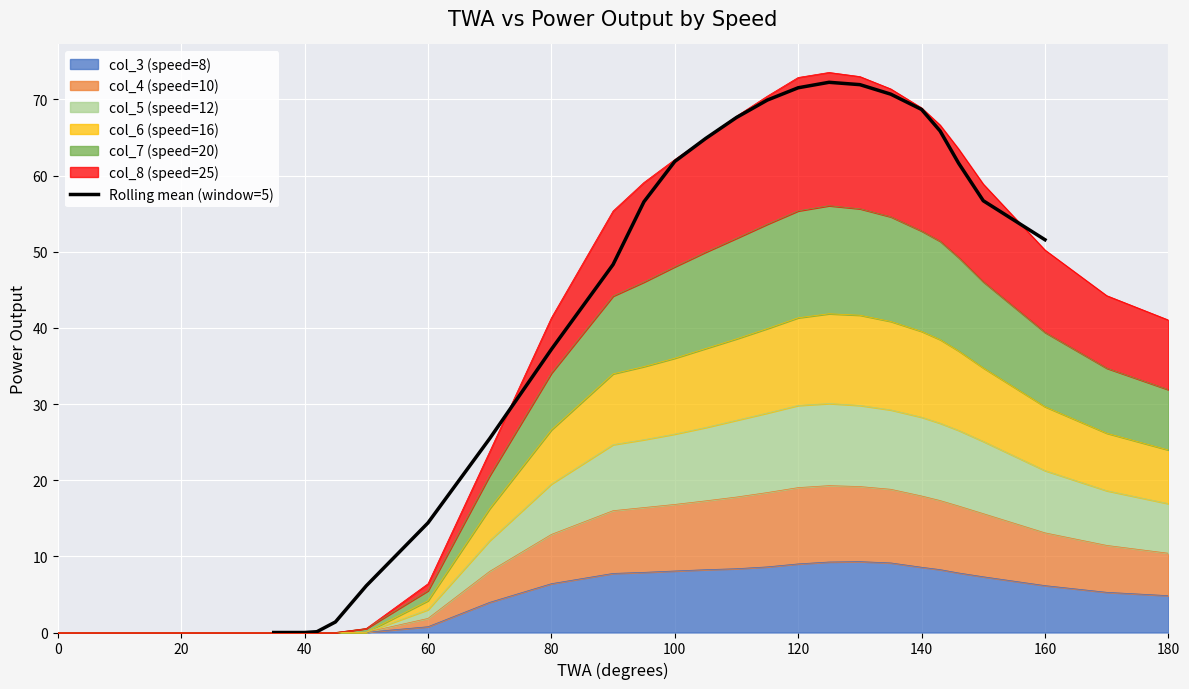

How many data points are above 56?

13